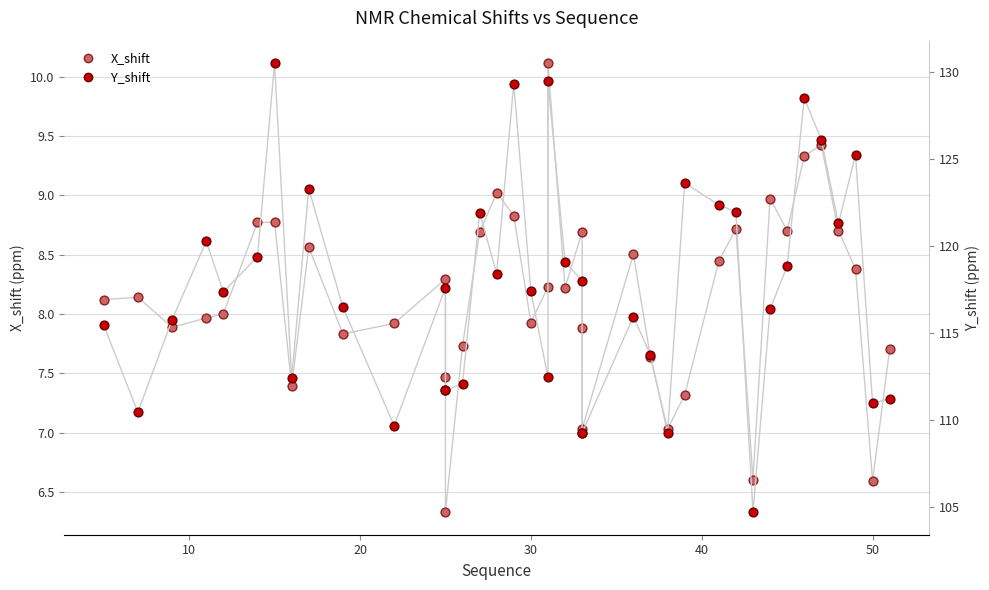

Is the value of Y_shift at 38 greater than the value of X_shift at 7?

Yes